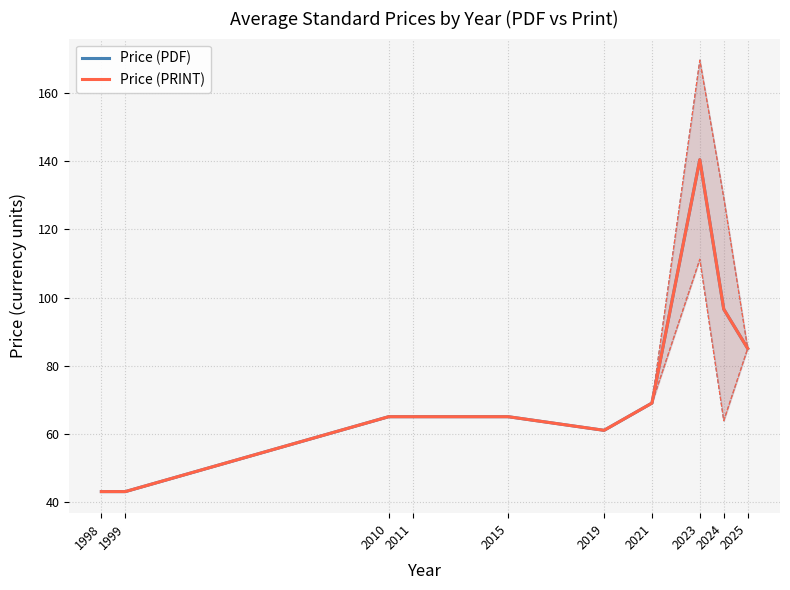

Reading right to left, transcribe all the data shown in this chart.

Price (PDF): 85.0	96.6	140.5	69.0	61.0	65.0	65.0	65.0	43.0	43.0
Price (PRINT): 85.0	96.6	140.5	69.0	61.0	65.0	65.0	65.0	43.0	43.0